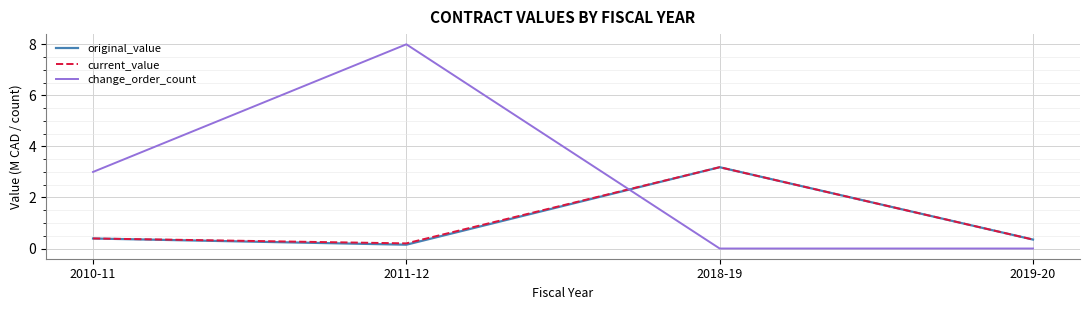

What position from the left is 2018-19?

3